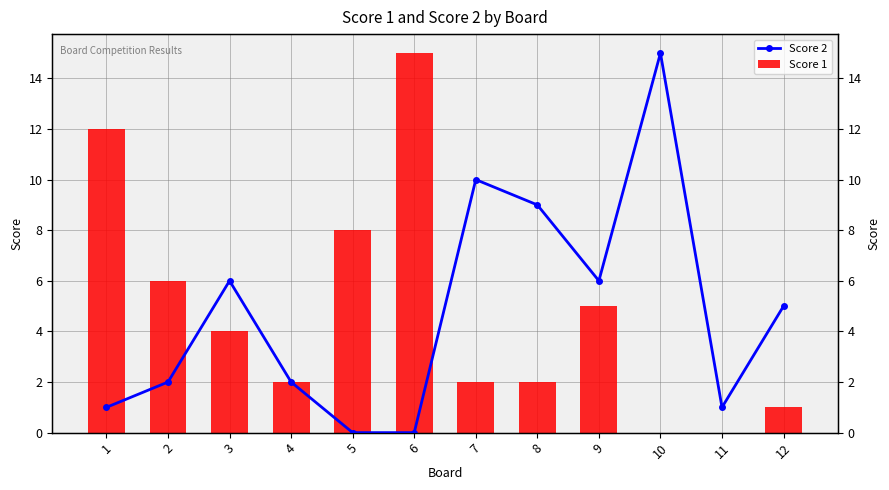

Which series has the largest total across all categories?

Score 2